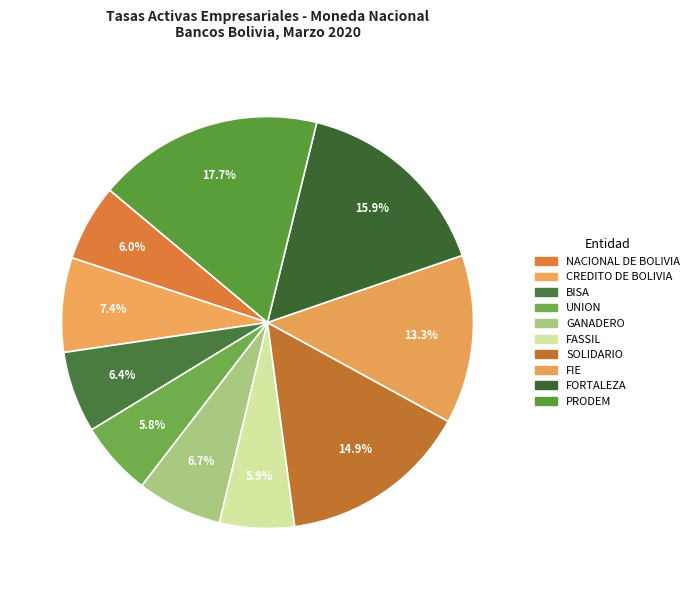

Does any single category account for the majority?

No